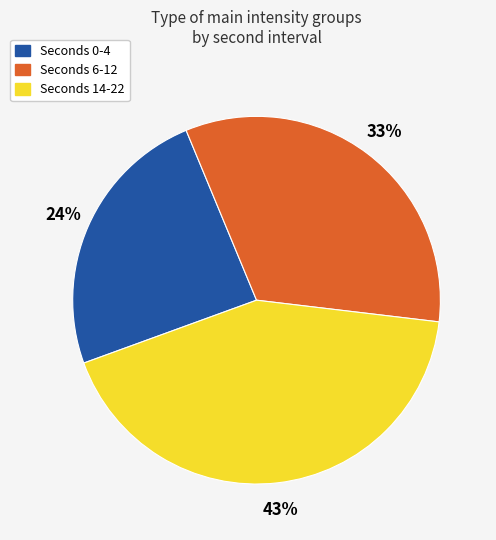

Is there any slice that represents more than half of the pie?

No